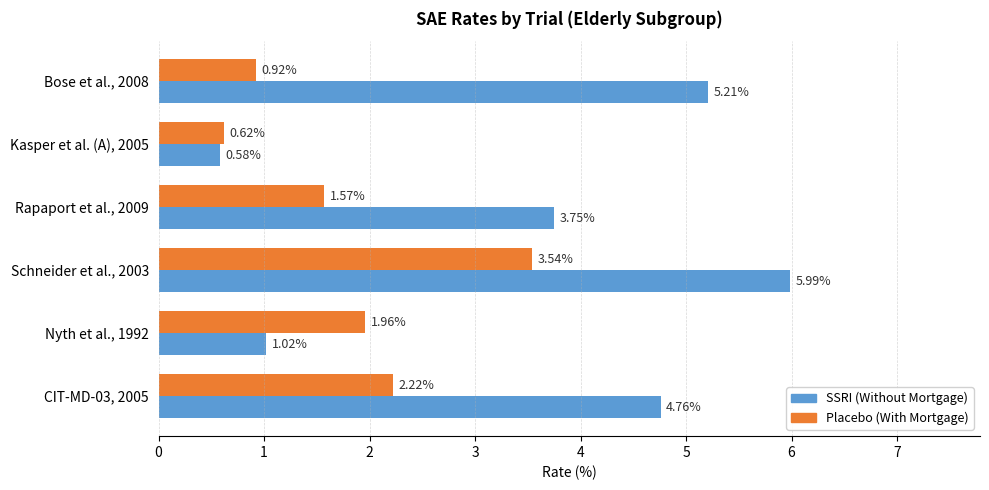

What is the total value across all series at Rapaport et al., 2009?

5.3